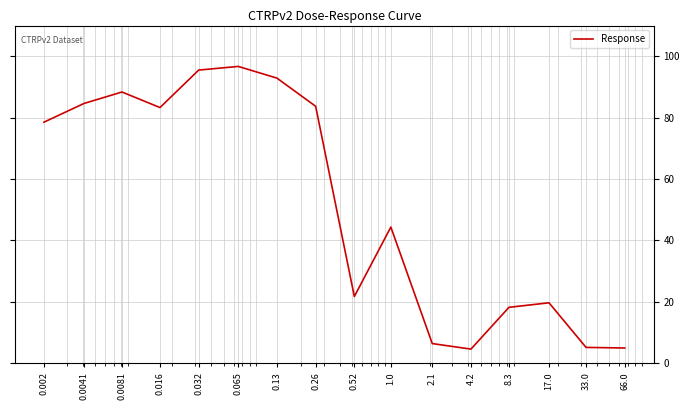

What is the minimum value shown in the chart?

4.6